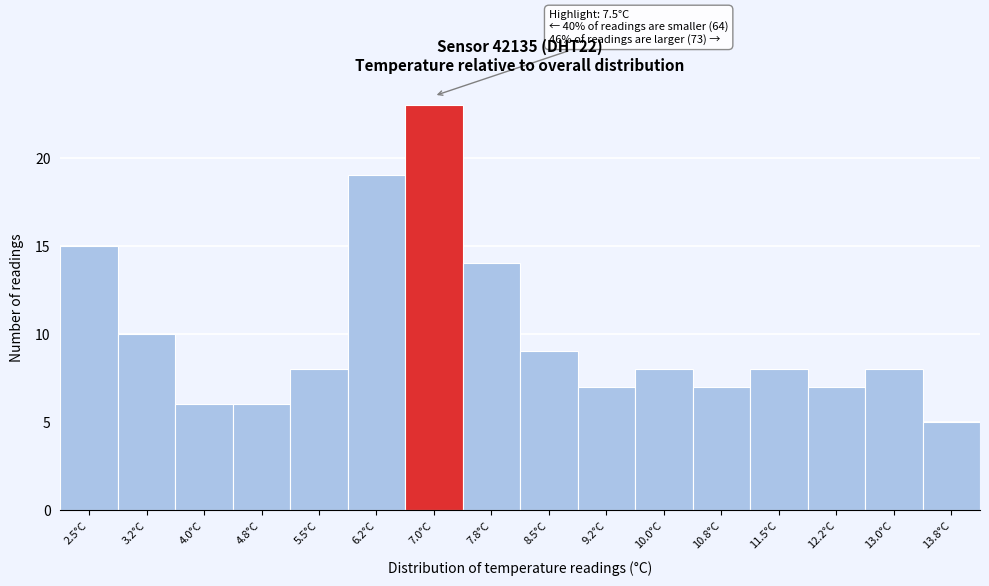

Reading left to right, list all the values displayed in this chart.

2.5°C=15	3.2°C=10	4.0°C=6	4.8°C=6	5.5°C=8	6.2°C=19	7.0°C=23	7.8°C=14	8.5°C=9	9.2°C=7	10.0°C=8	10.8°C=7	11.5°C=8	12.2°C=7	13.0°C=8	13.8°C=5